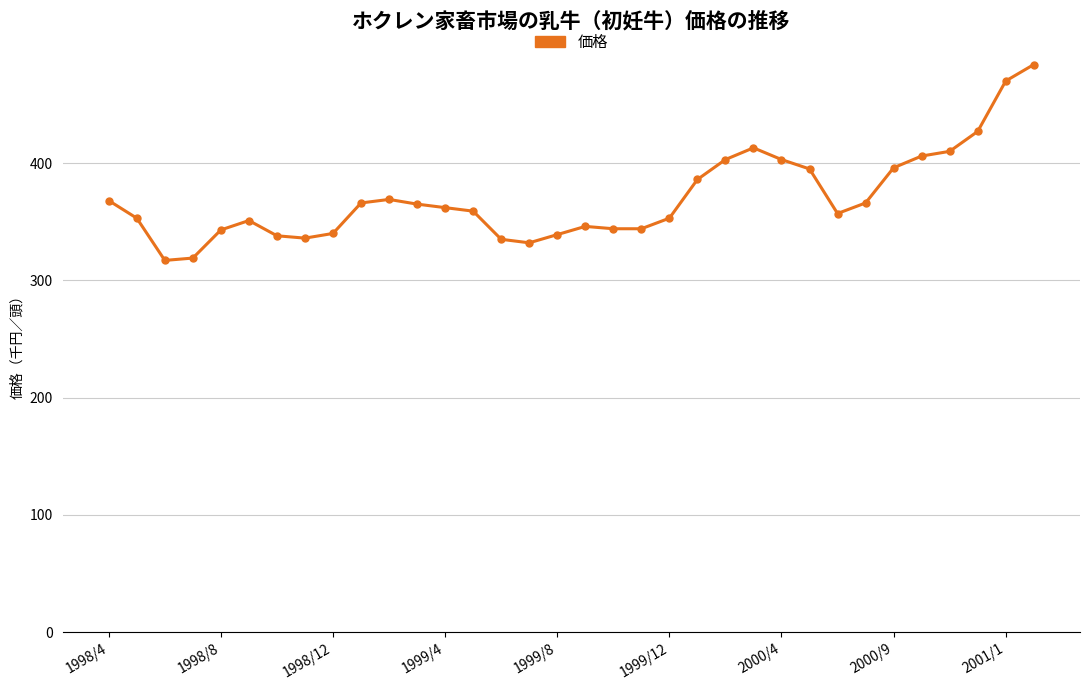

What is the maximum value shown in the chart?

484